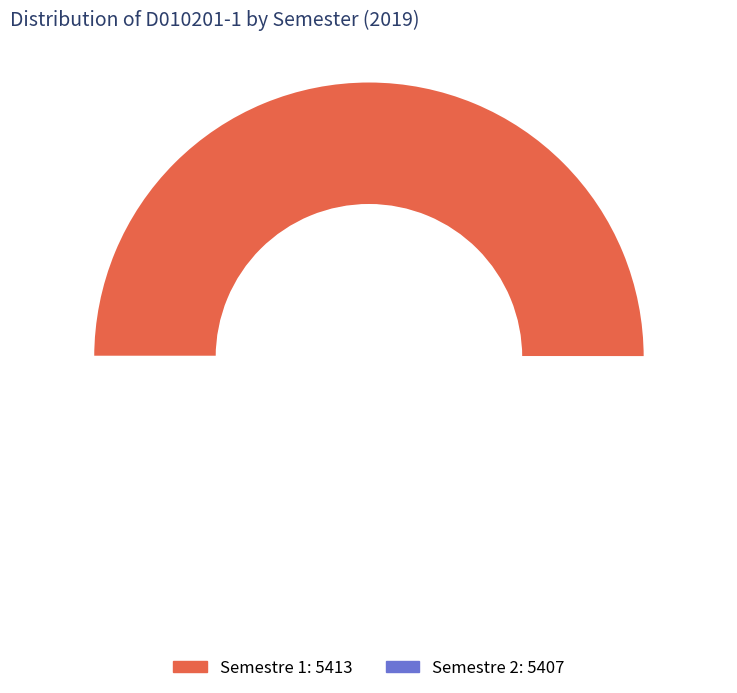

To the nearest percent, what is the average slice percentage?

50%